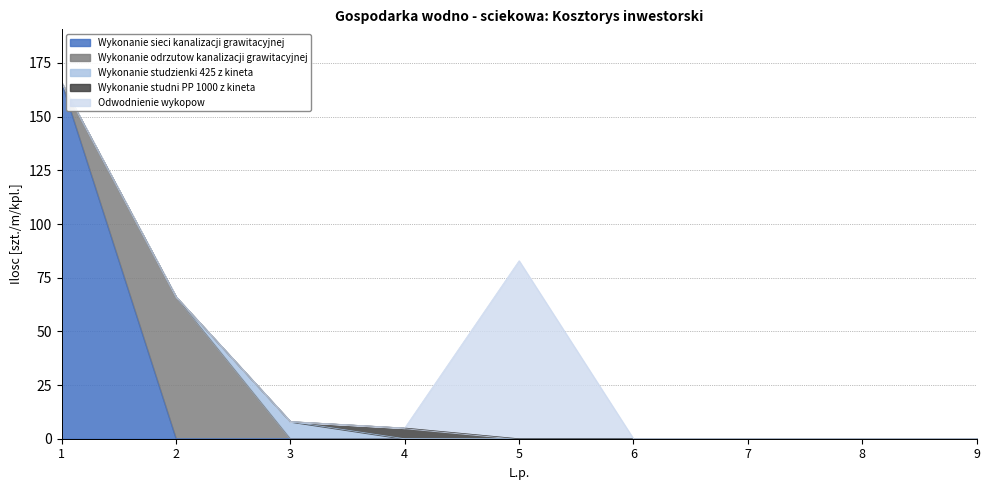

True or false: Wykonanie studzienki 425 z kineta and Odwodnienie wykopow intersect in this chart.

False